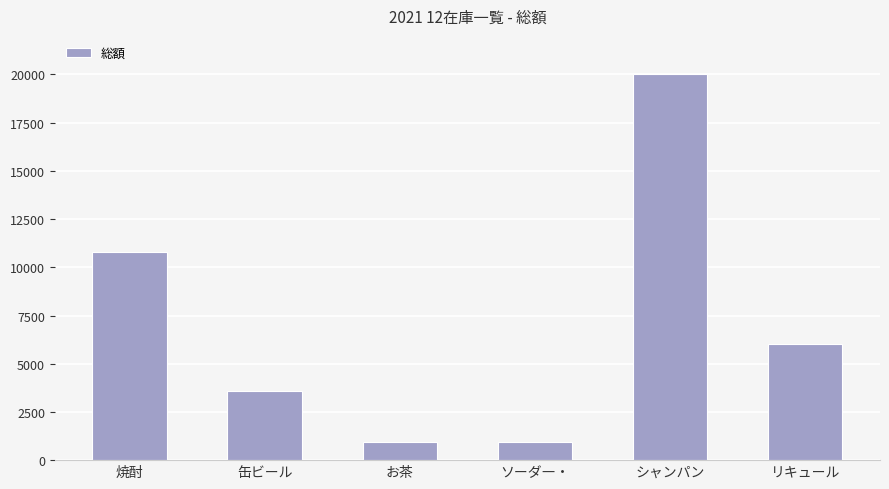

Approximately how many times larger is the value at シャンパン compared to ソーダ―・?

20.8